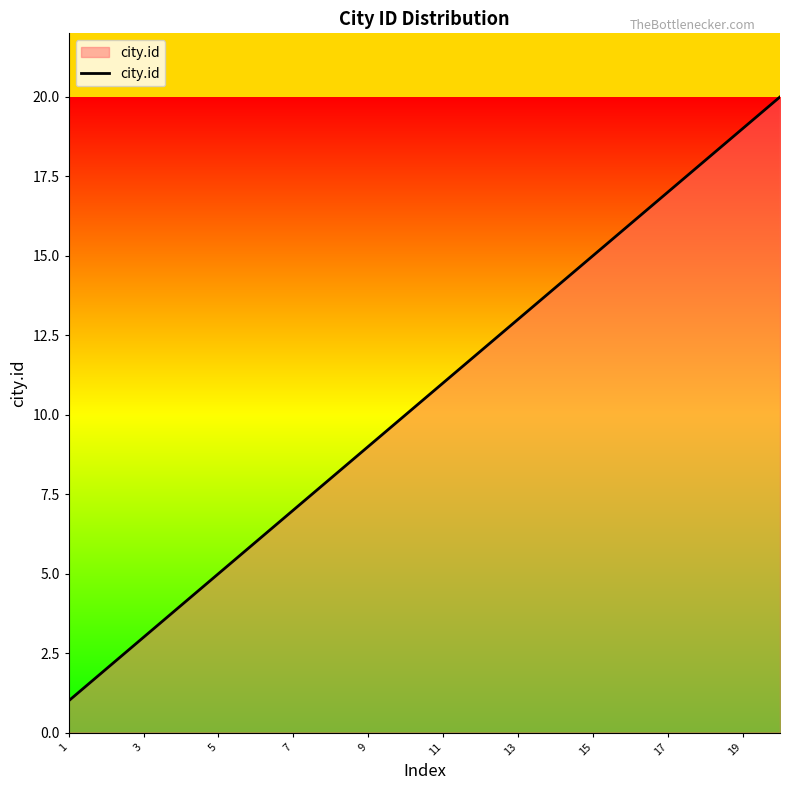

What is the difference between the maximum and minimum values?

19